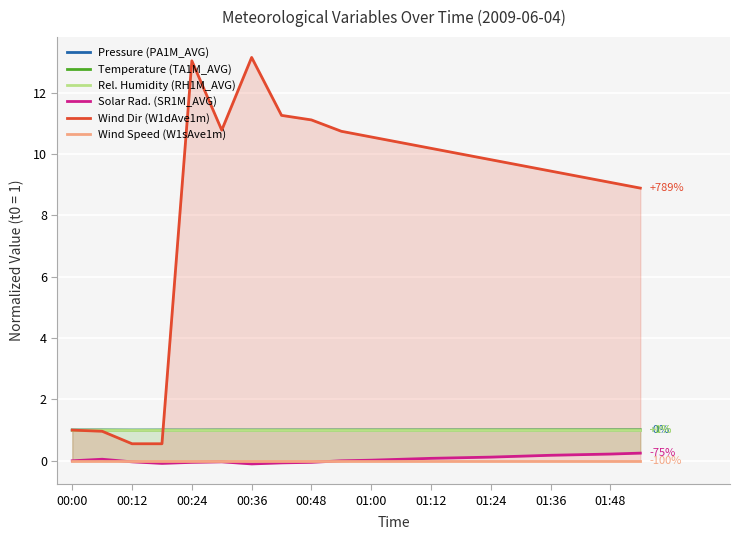

What is the approximate value of Wind Dir (W1dAve1m) at 01:00?

10.8